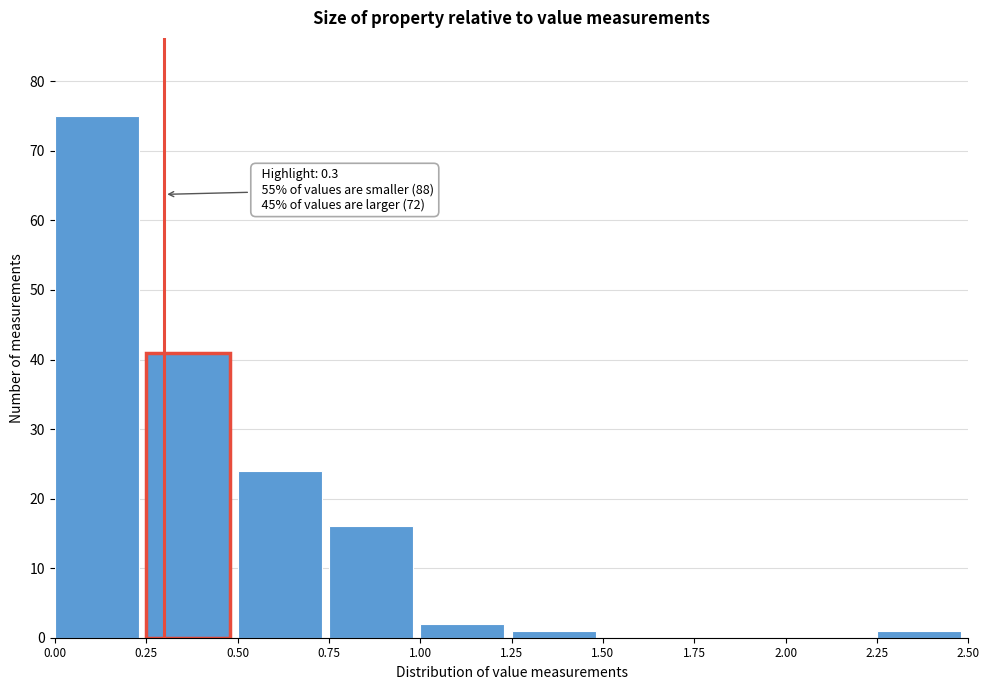

Which range on the x-axis has the tallest bar?

0.00 to 0.25